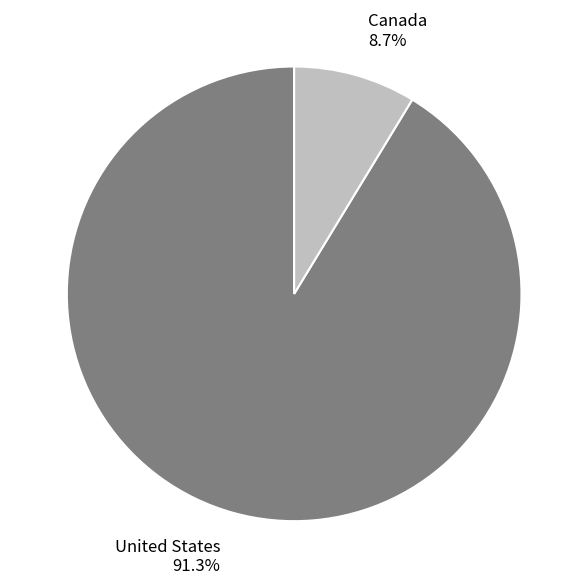

Combined, do United States and Canada account for over 50%?

Yes